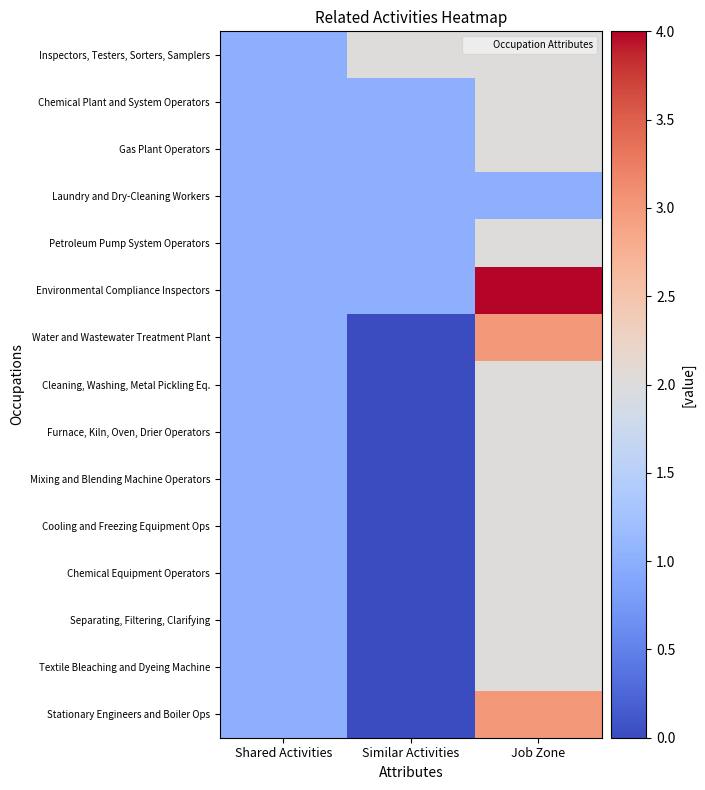

What is the greatest value displayed?

4